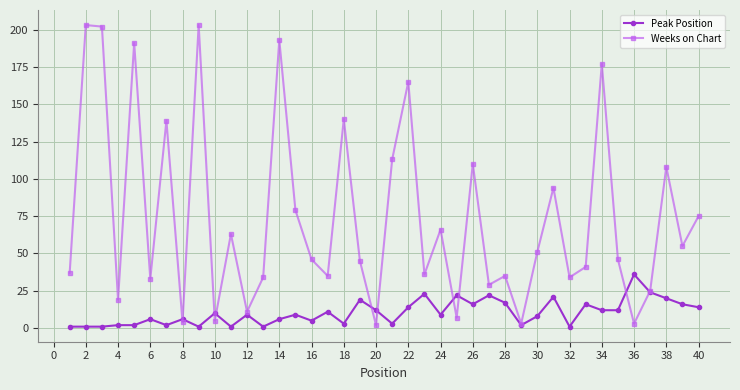

How many distinct data groups are displayed?

2